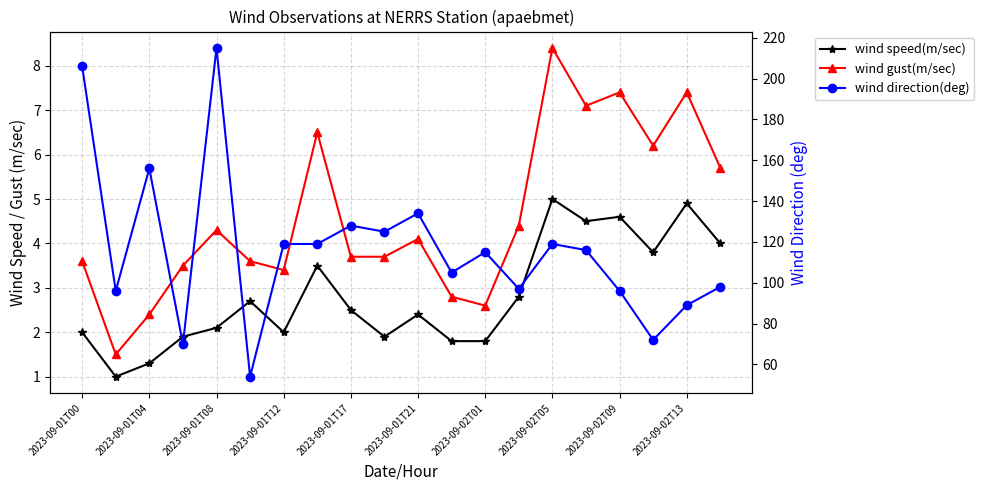

What is the smallest value displayed?

1.0